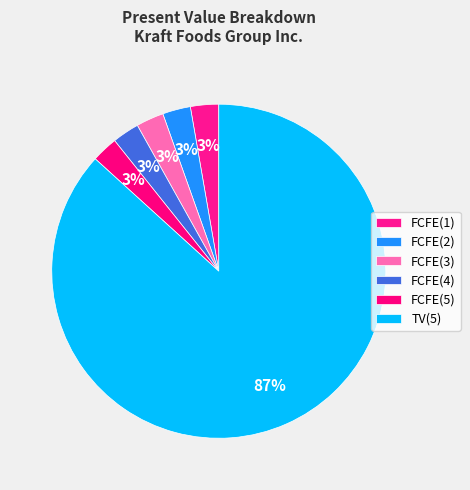

Which slice represents more than half of the pie?

TV(5)